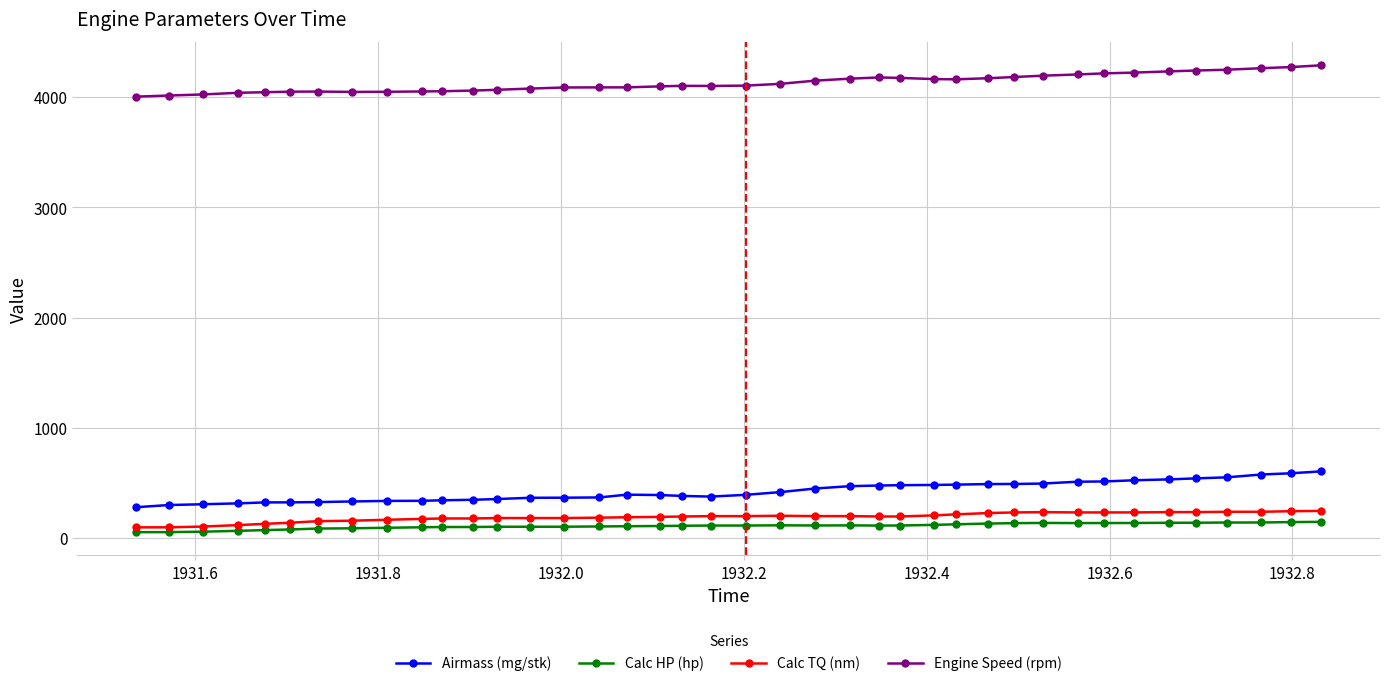

What are all the series names shown in the legend?

Airmass (mg/stk), Calc HP (hp), Calc TQ (nm), Engine Speed (rpm)